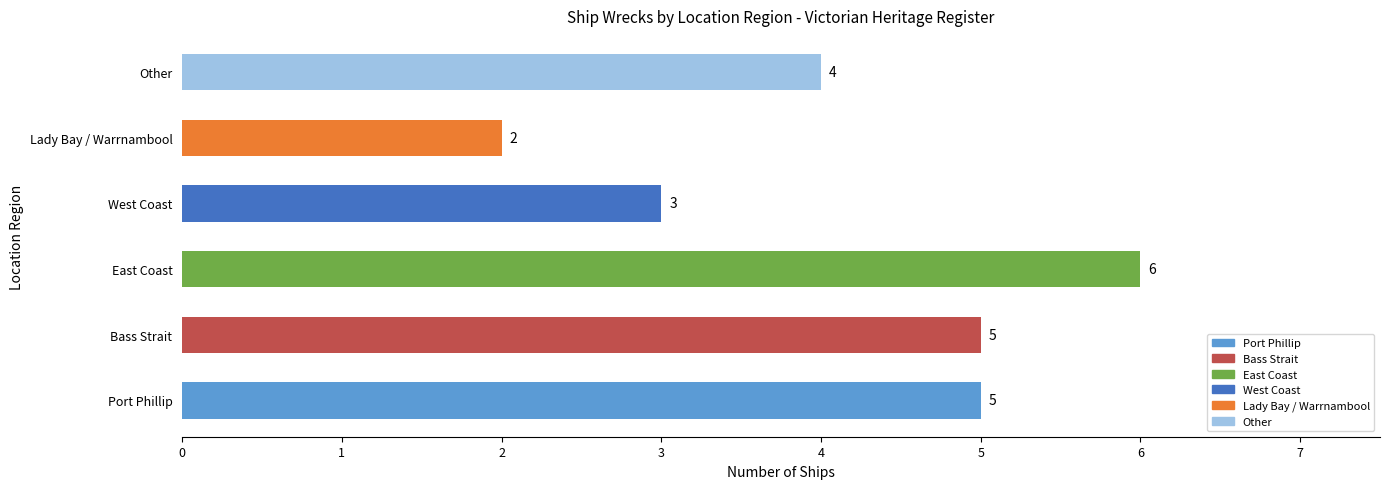

What is the change in value from Port Phillip to Other?

-1